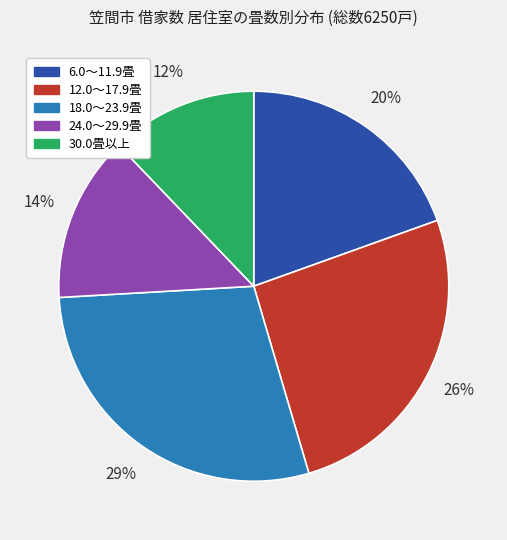

True or false: 30.0畳以上 accounts for 12% of the total.

True